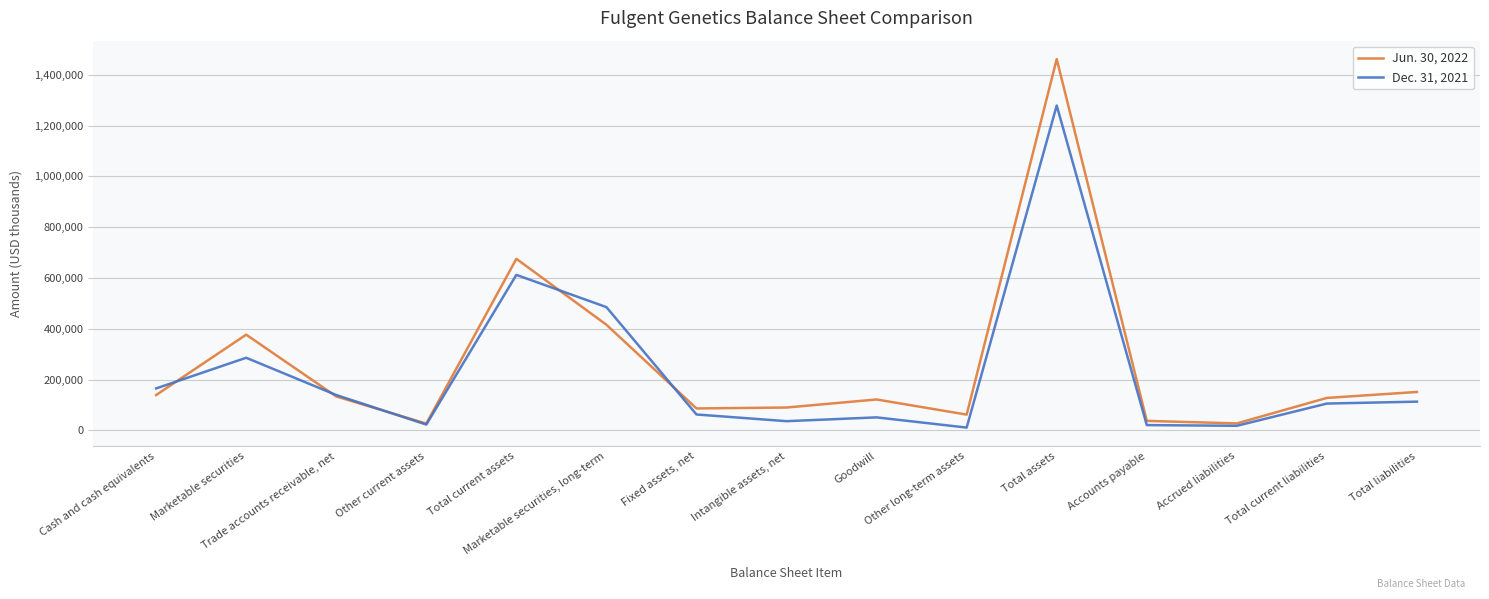

Where is the first local minimum for Dec. 31, 2021?

Other current assets